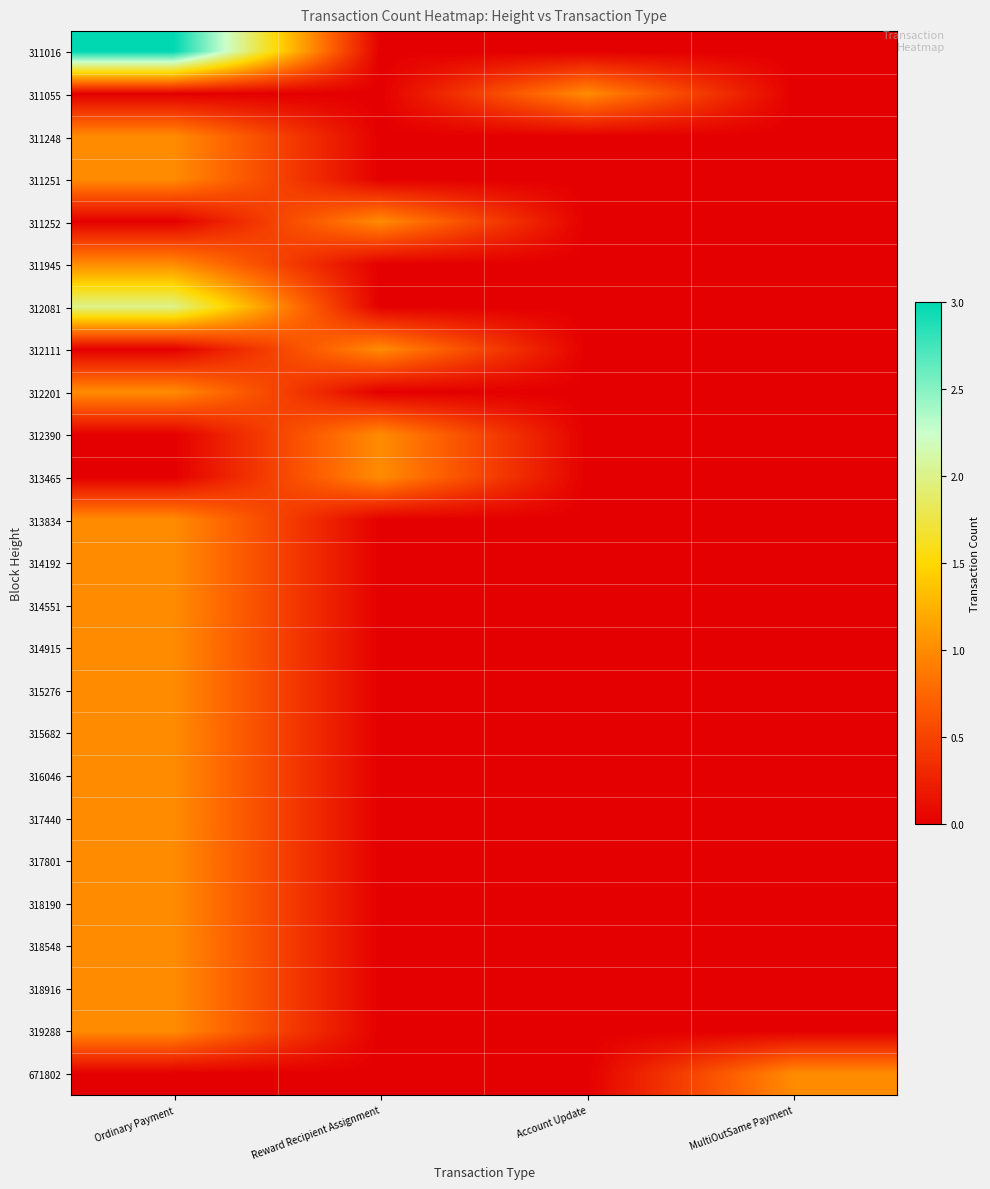

What is the sum of all 316046 values?

1